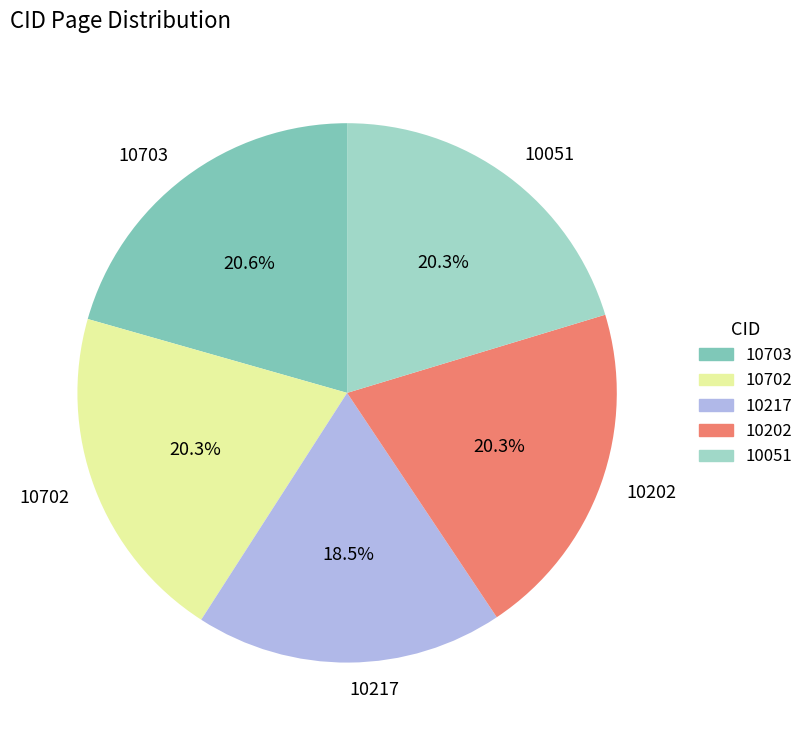

To the nearest percent, what is the average slice percentage?

20%